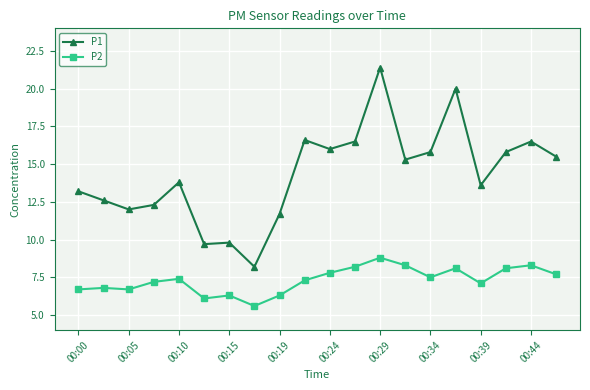

Which series has the widest spread of values?

P1